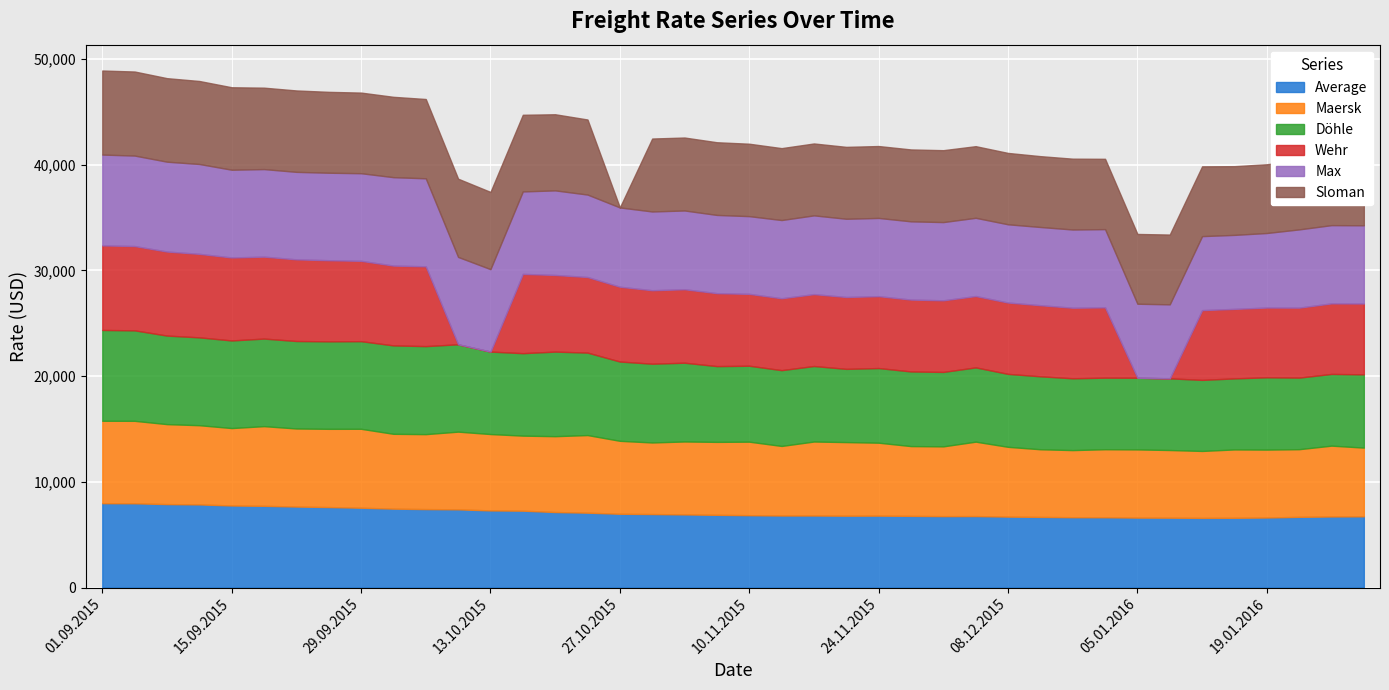

The Average series shows 6706 at 08.12.2015. True or false?

True